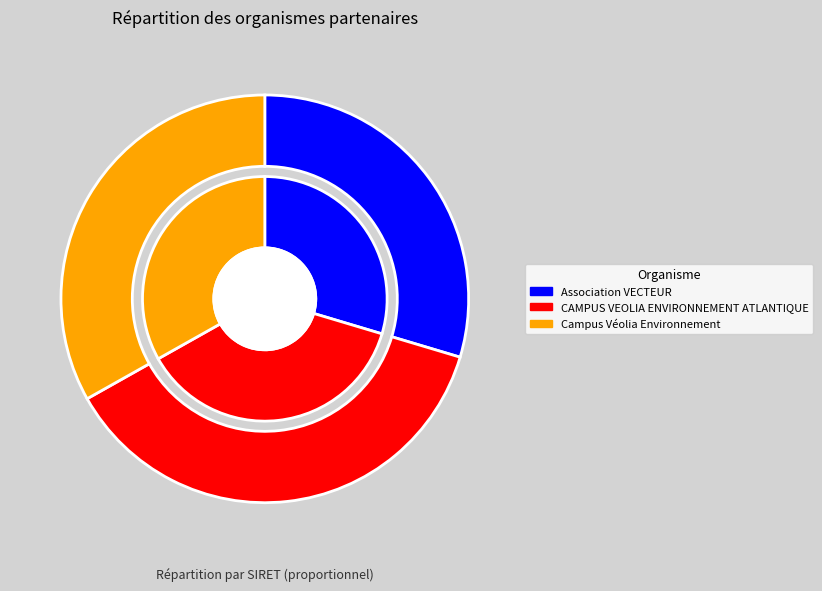

Which slice is the smallest?

Association VECTEUR